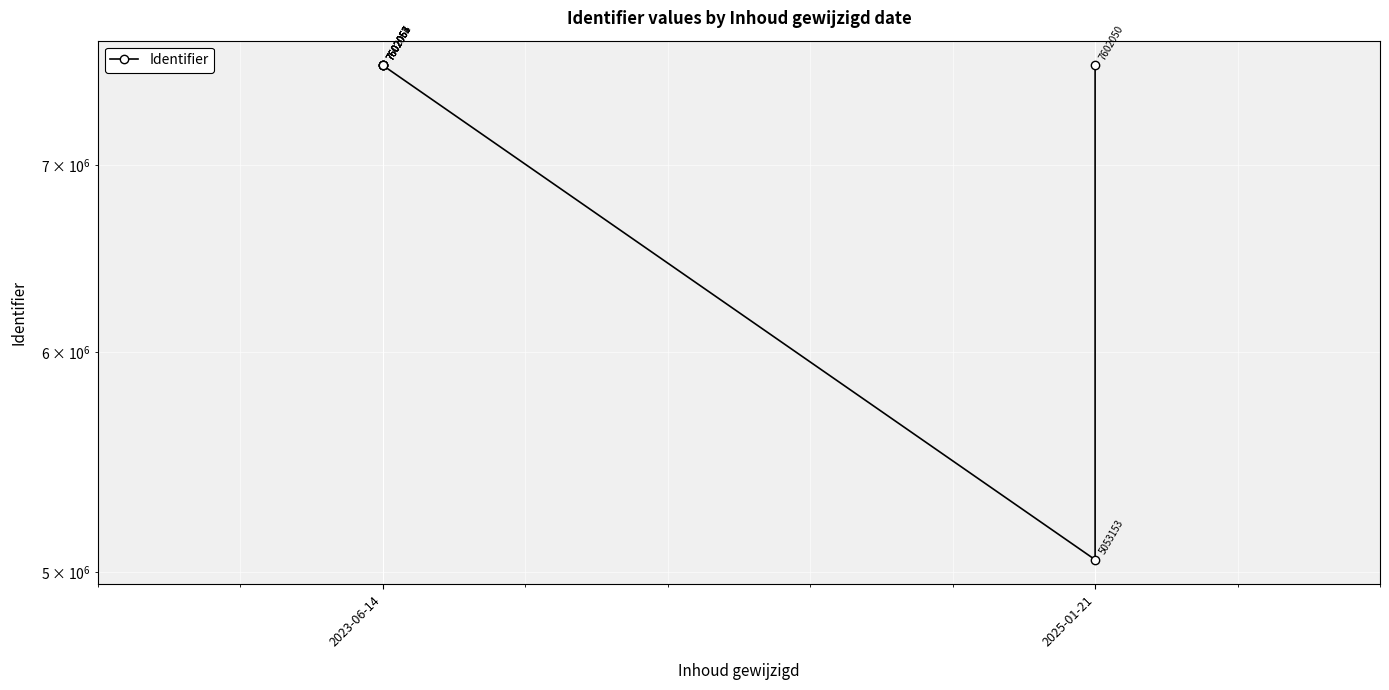

Where does the data first go above 7602054?

2023-06-14